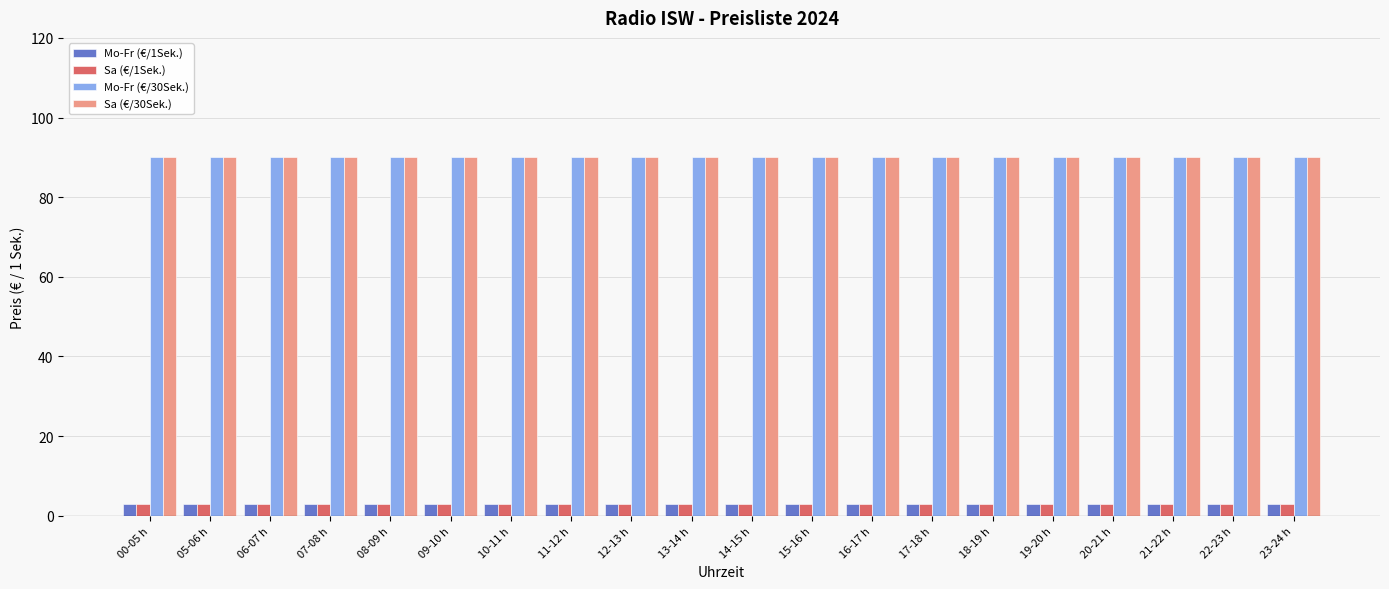

What is the maximum value for Sa (€/30Sek.)?

90